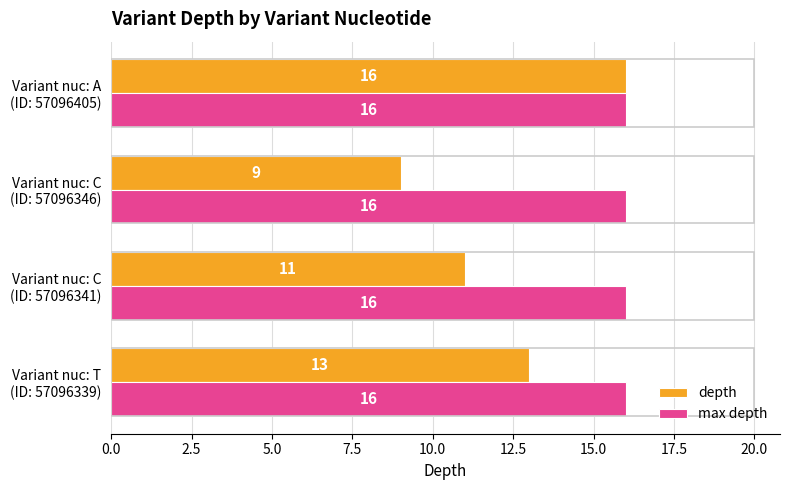

What is the greatest value displayed?

16